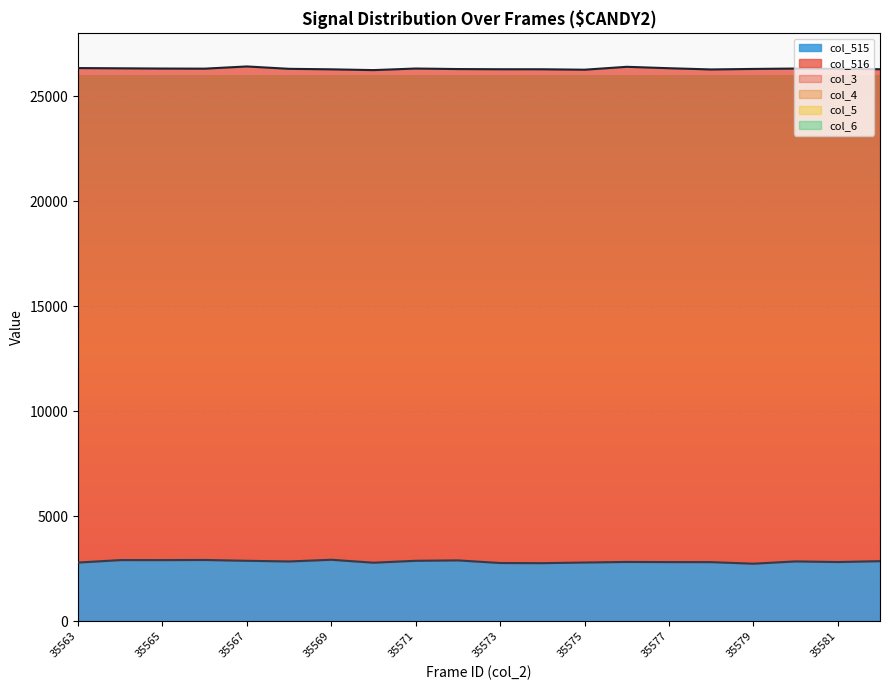

What is the spread (max minus min) of values at 35572?

23400